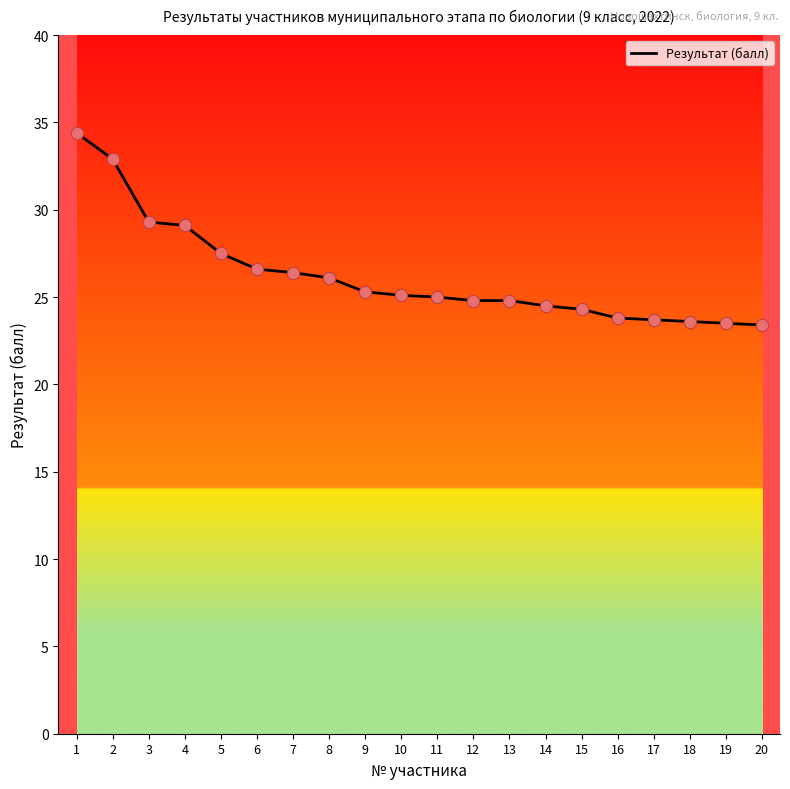

Between 16 and 2, which is larger?

2